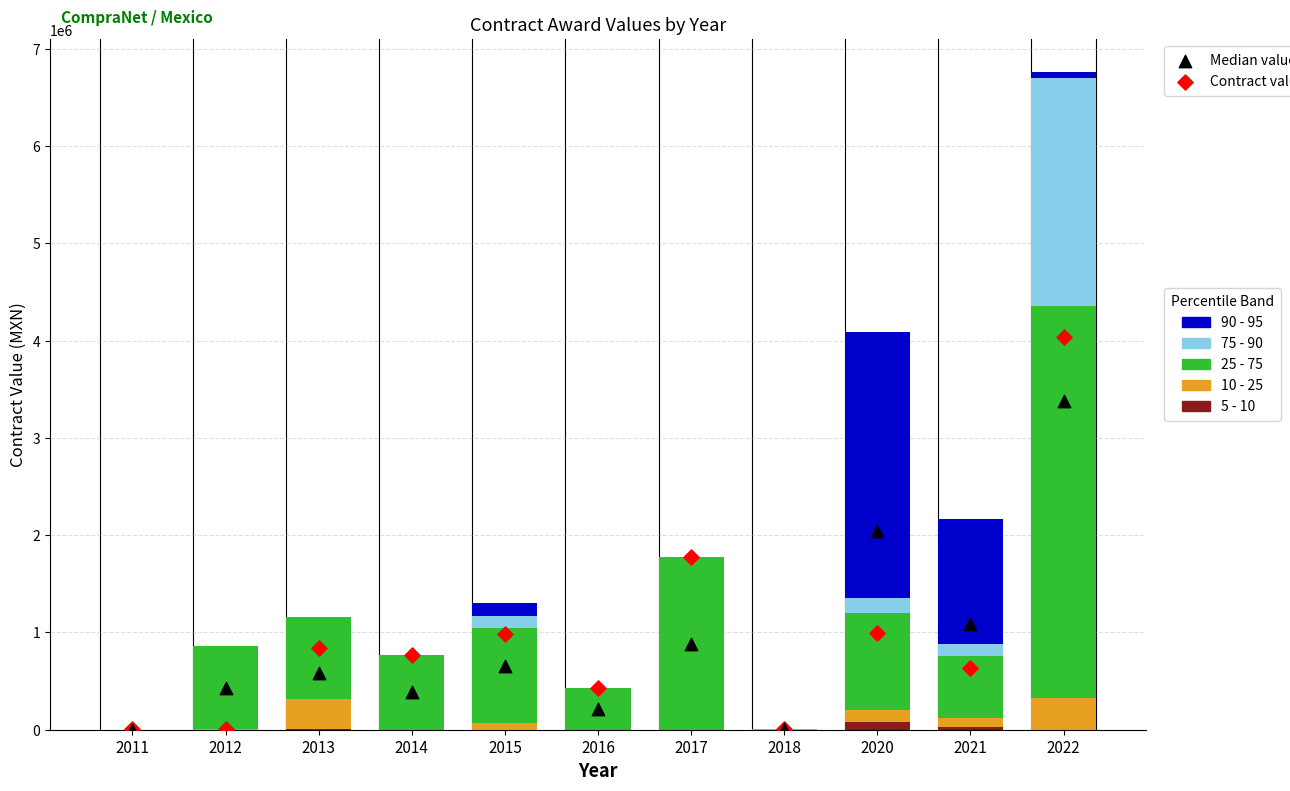

Which series reaches the minimum Y coordinate?

5 - 10